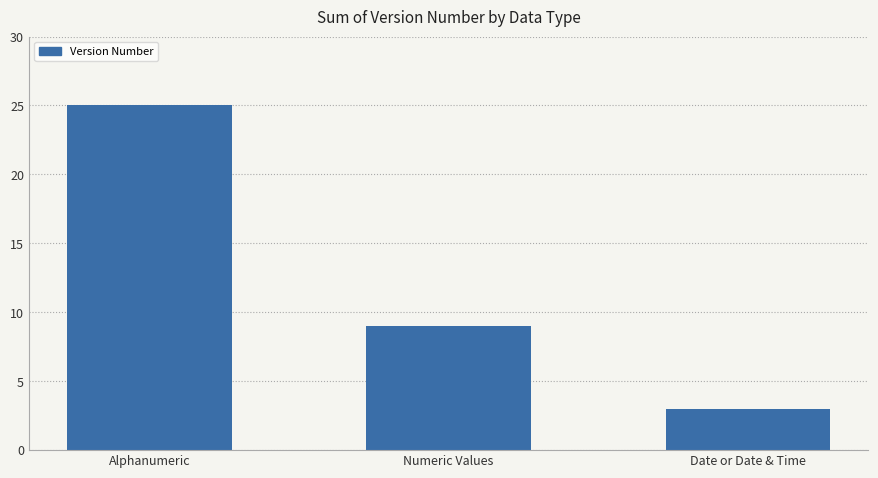

Reading left to right, extract all data points from this chart.

Alphanumeric=25	Numeric Values=9	Date or Date & Time=3